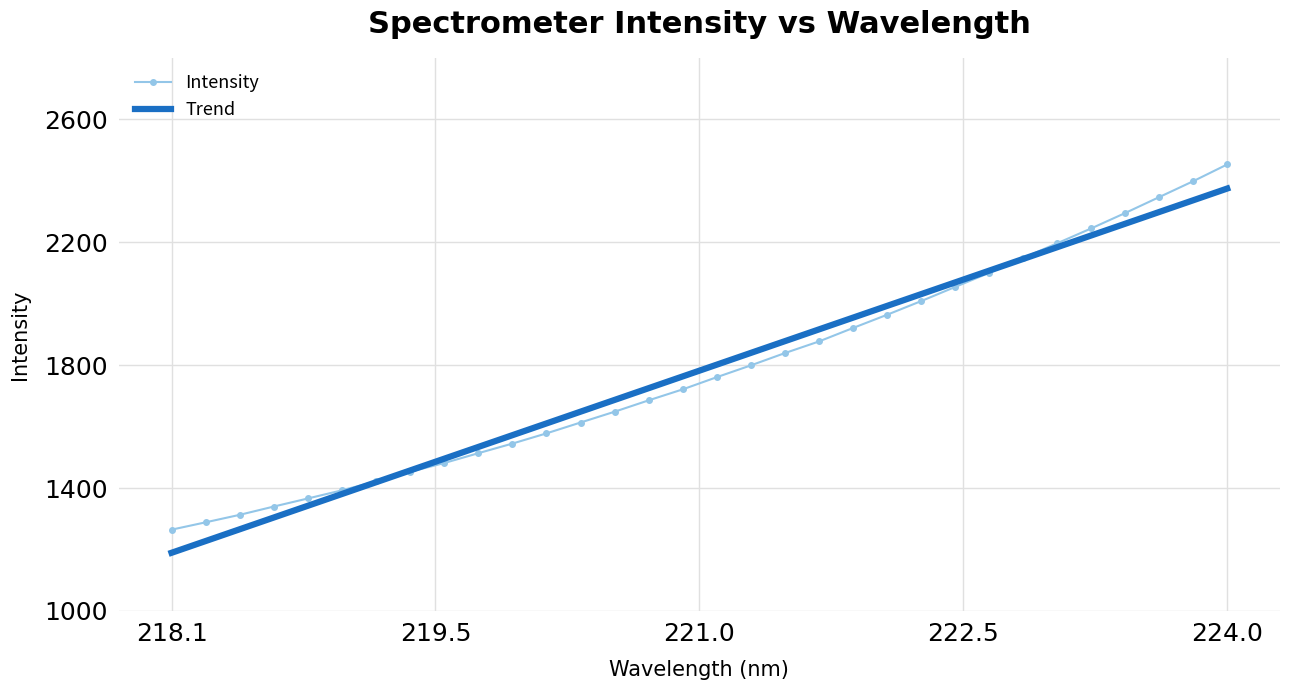

What is the maximum value shown in the chart?

2453.6